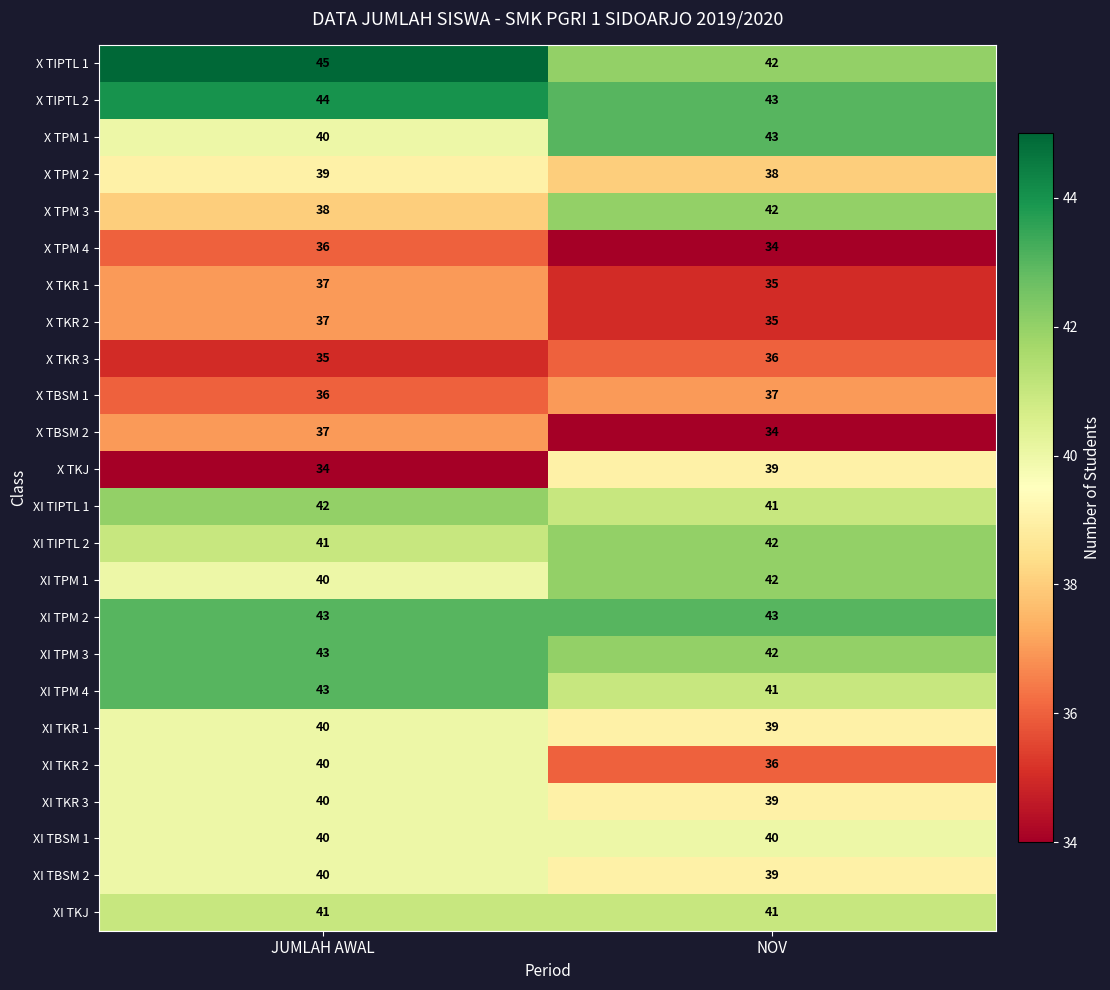

Is the value of X TKJ at JUMLAH AWAL greater than the value of XI TIPTL 1 at JUMLAH AWAL?

No